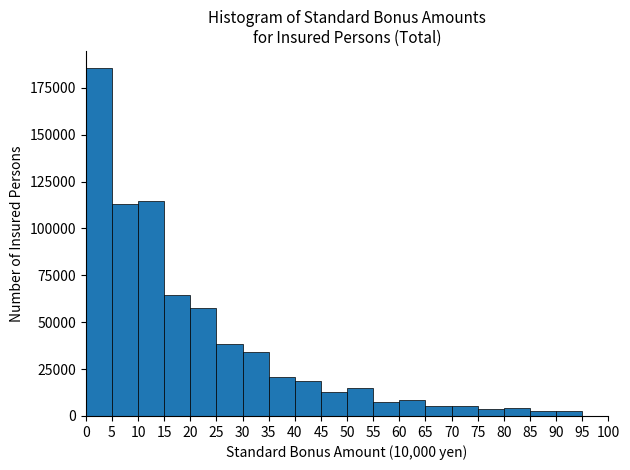

Which range on the x-axis has the tallest bar?

0 to 5